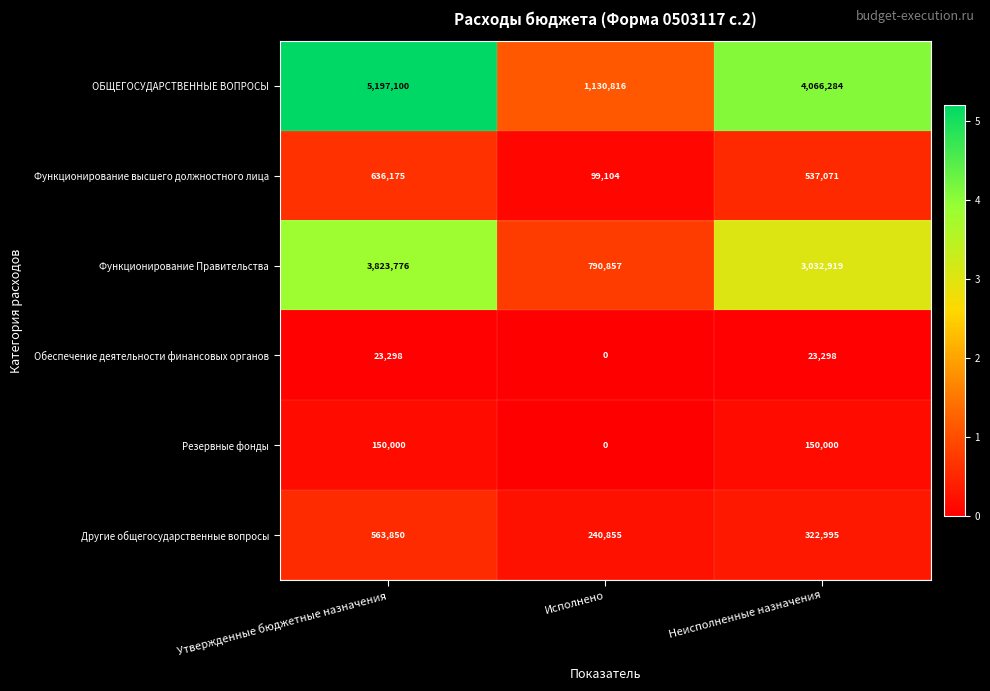

What is the total value across all series at Утвержденные бюджетные назначения?

10394199